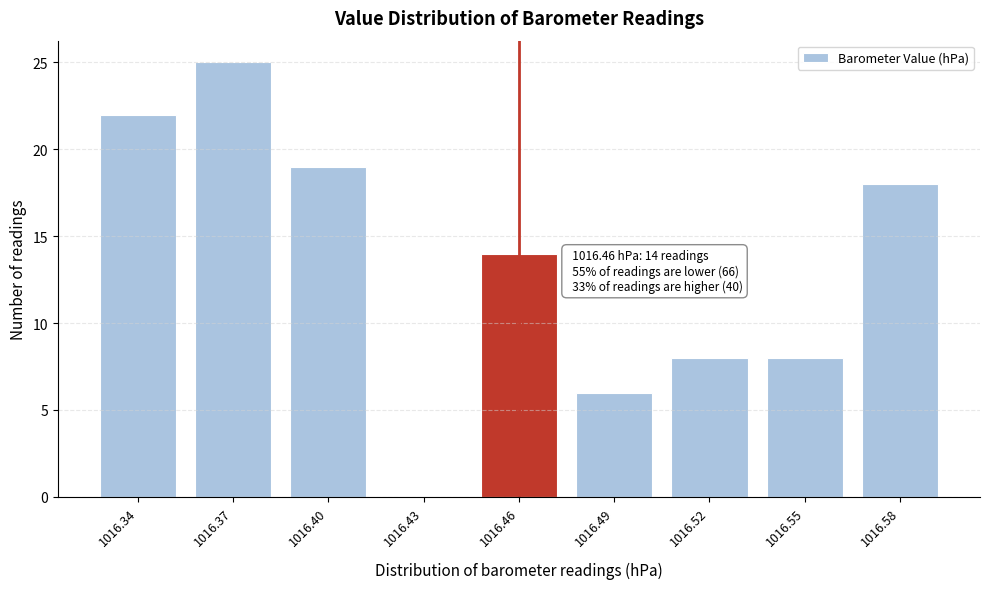

Reading left to right, list all the values displayed in this chart.

1016.34=22	1016.37=25	1016.40=19	1016.43=0	1016.46=14	1016.49=6	1016.52=8	1016.55=8	1016.58=18